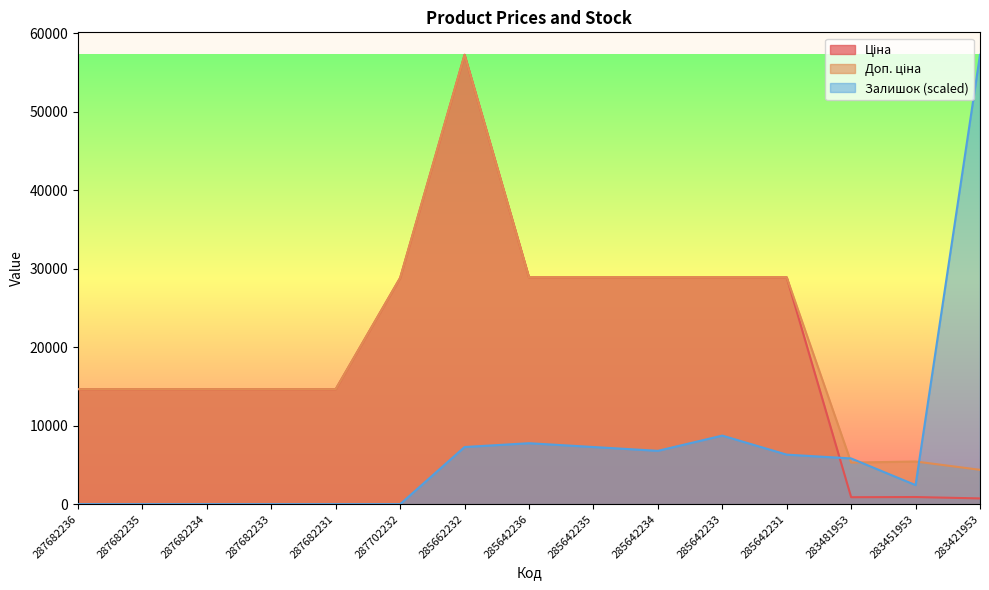

Is the value of Доп. ціна at 287682231 greater than the value of Ціна at 283481953?

Yes